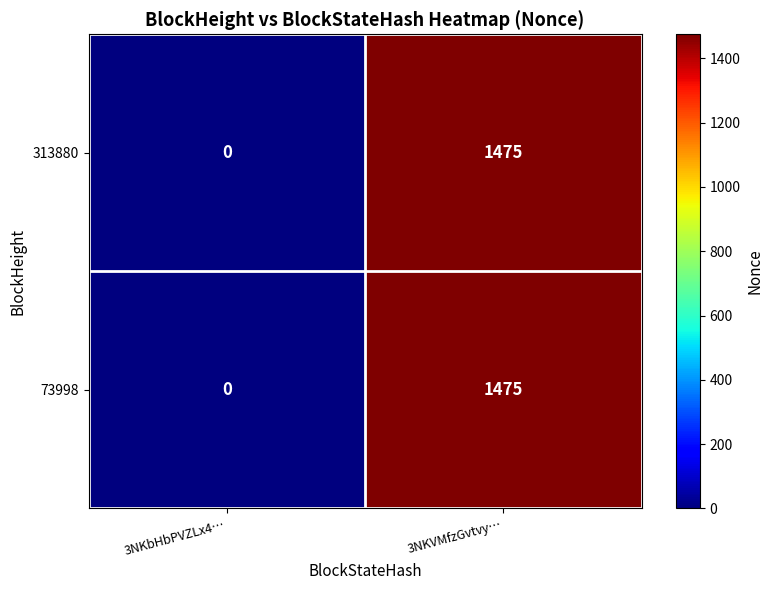

The value of 313880 at 3NKVMfzGvtvy… is 1475. True or false?

True